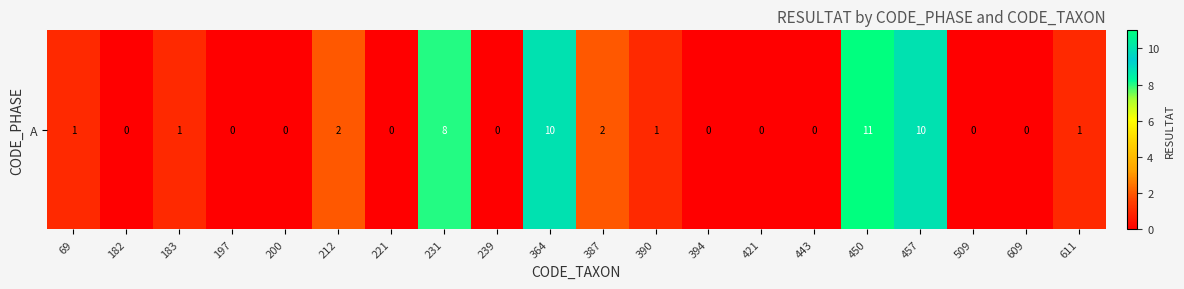

List the labels in order of value, smallest first.

182, 197, 200, 221, 239, 394, 421, 443, 509, 609, 69, 183, 390, 611, 212, 387, 231, 364, 457, 450